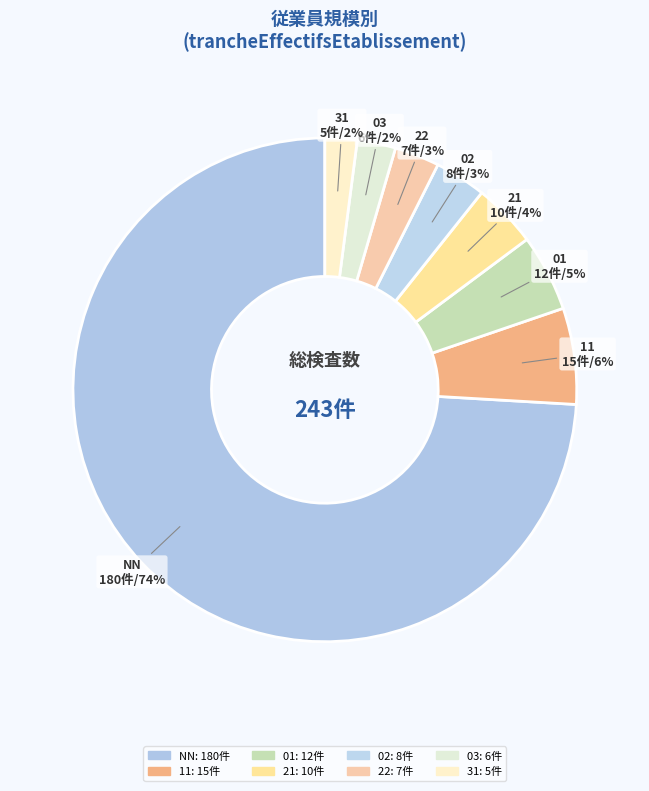

Which category has the biggest portion of the pie?

NN